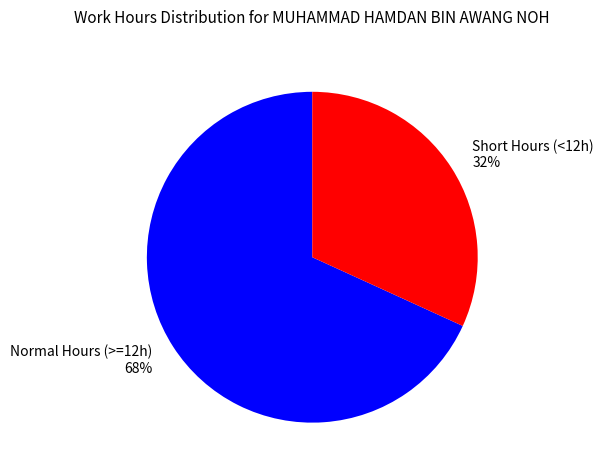

Is the sum of Short Hours (<12h) 32% and Normal Hours (>=12h) 68% greater than half?

Yes